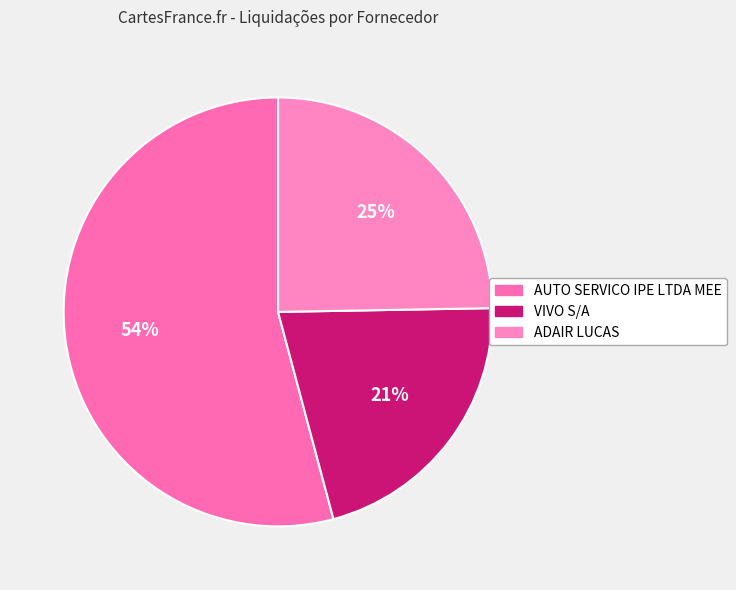

Count the number of slices in the pie.

3